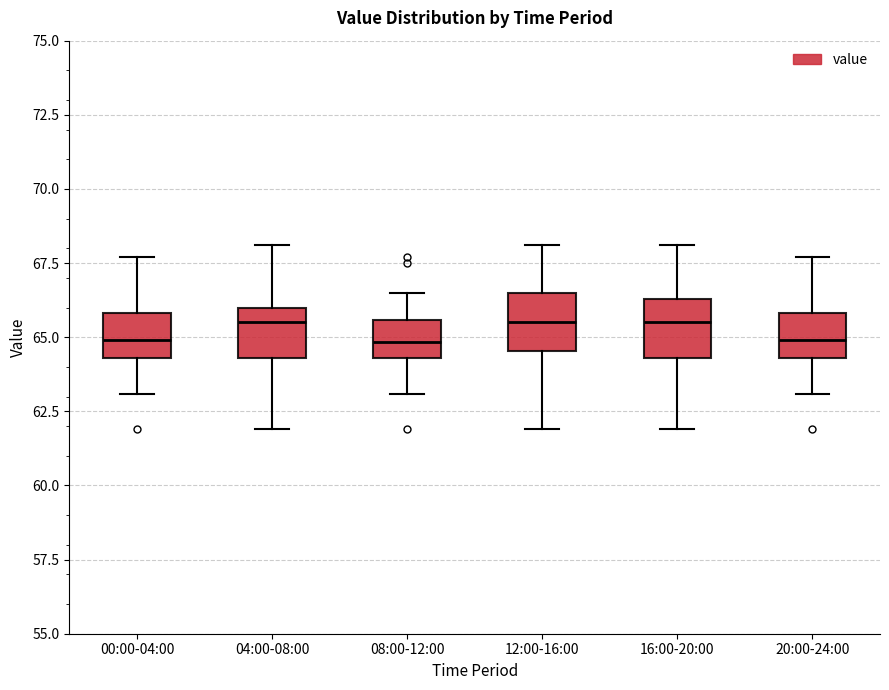

Where is the upper edge of the box for 20:00-24:00 on the y-axis? The values are not printed on the chart, so give them approximately, as read against the axis.

66.0